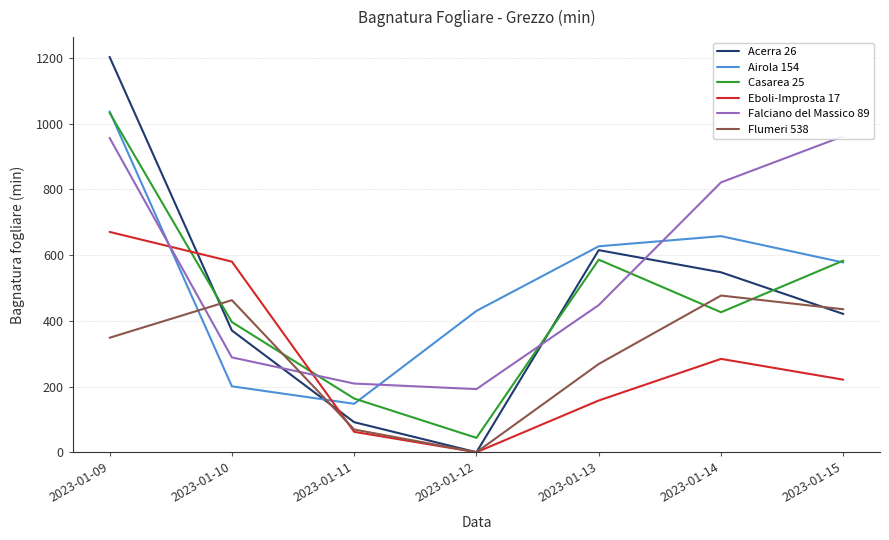

True or false: Eboli-Improsta 17 and Acerra 26 cross at least once.

True